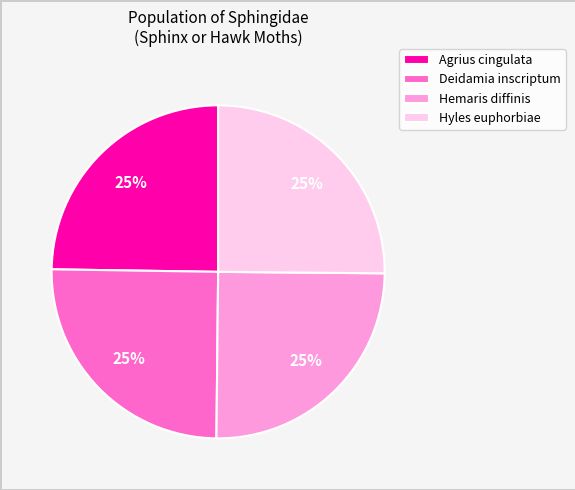

To the nearest percent, what is the combined percentage of Hyles euphorbiae and Agrius cingulata?

50%